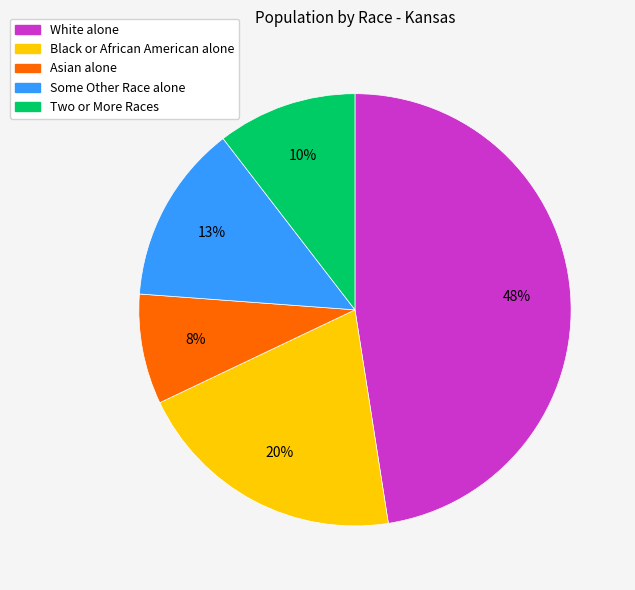

Count the number of slices in the pie.

5